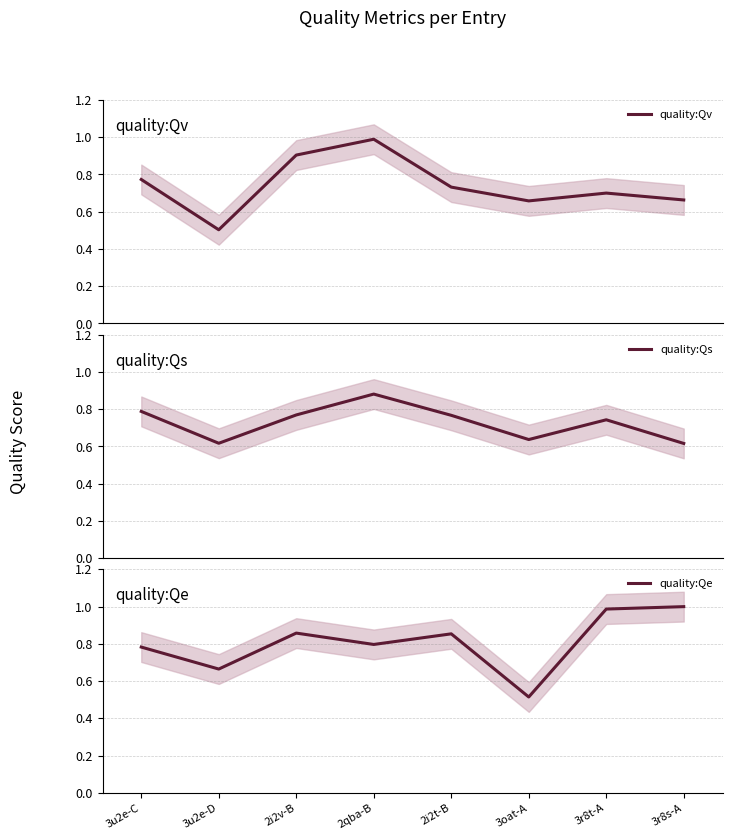

What is the difference between the maximum and minimum values in the quality:Qv series?

0.5